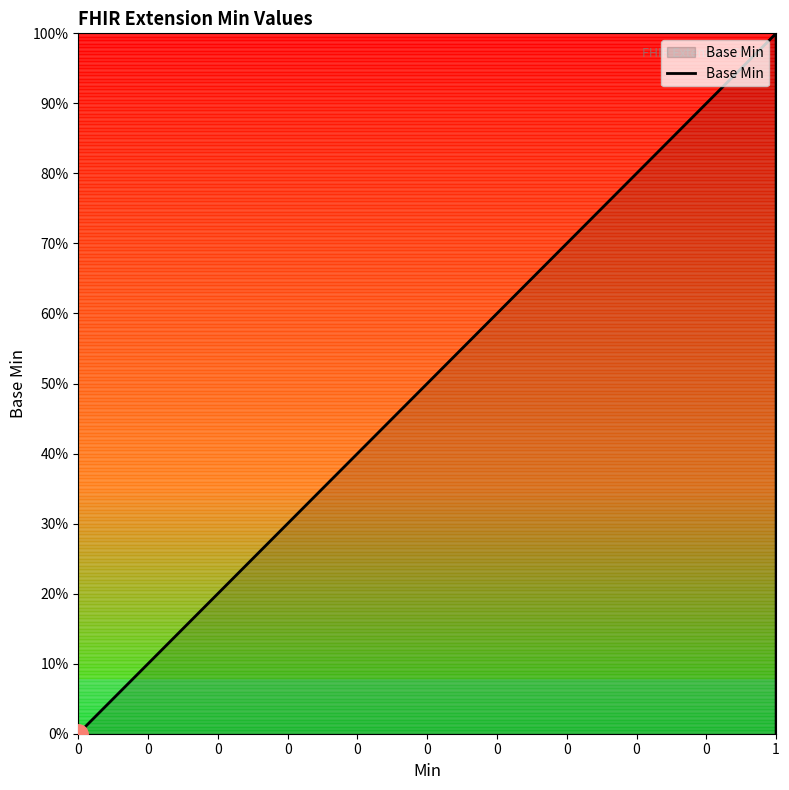

What is the sum of all values?

1